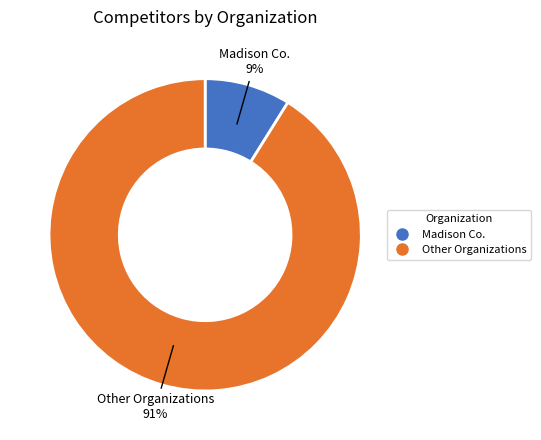

Count the number of slices in the pie.

2